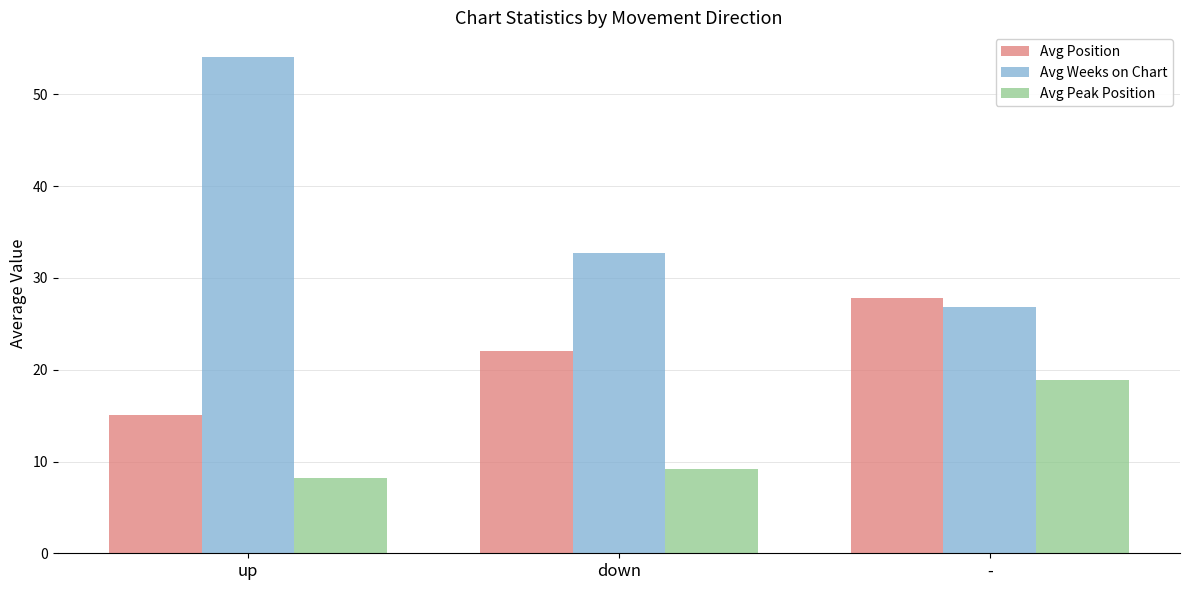

What is the maximum value shown in the chart?

54.1